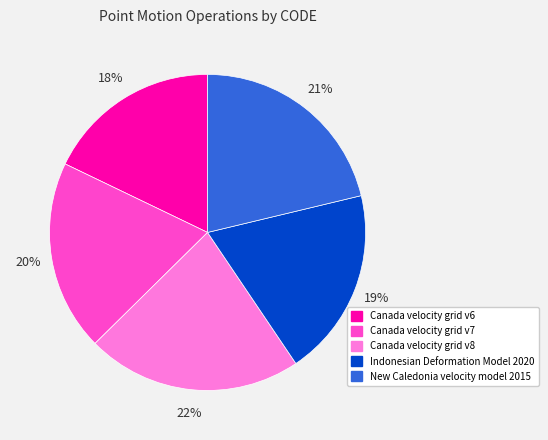

To the nearest percent, what is the combined percentage of Indonesian Deformation Model 2020 and Canada velocity grid v7?

39%